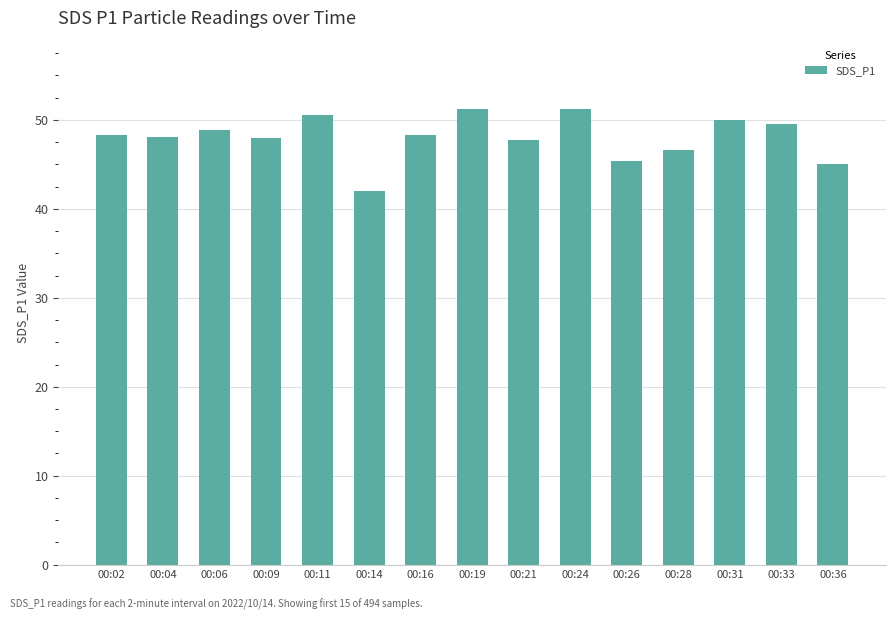

The value at 00:26 is 80.1. True or false?

False